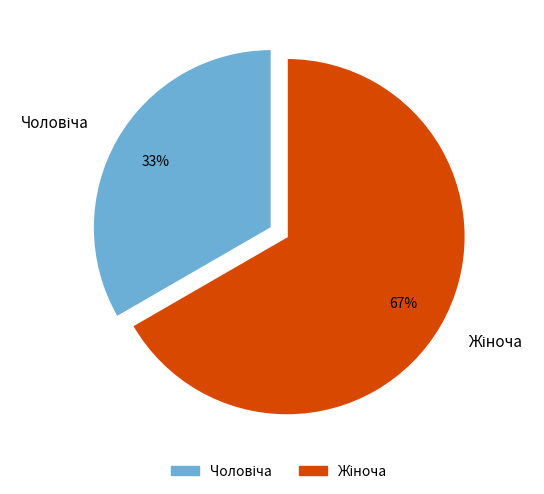

To the nearest percent, what is the average slice percentage?

50%